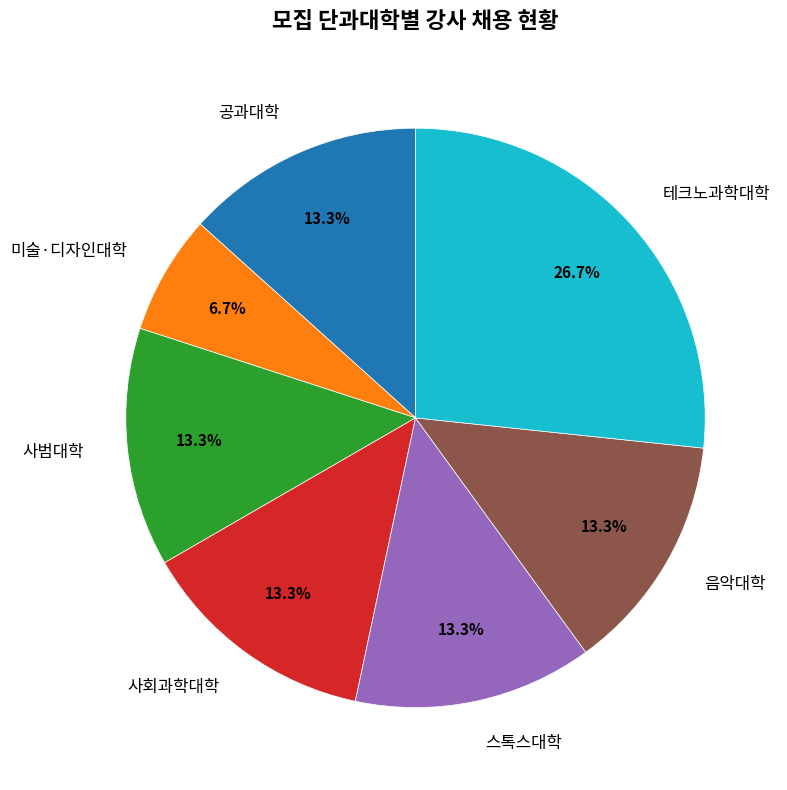

True or false: 공과대학 accounts for 8% of the total.

False